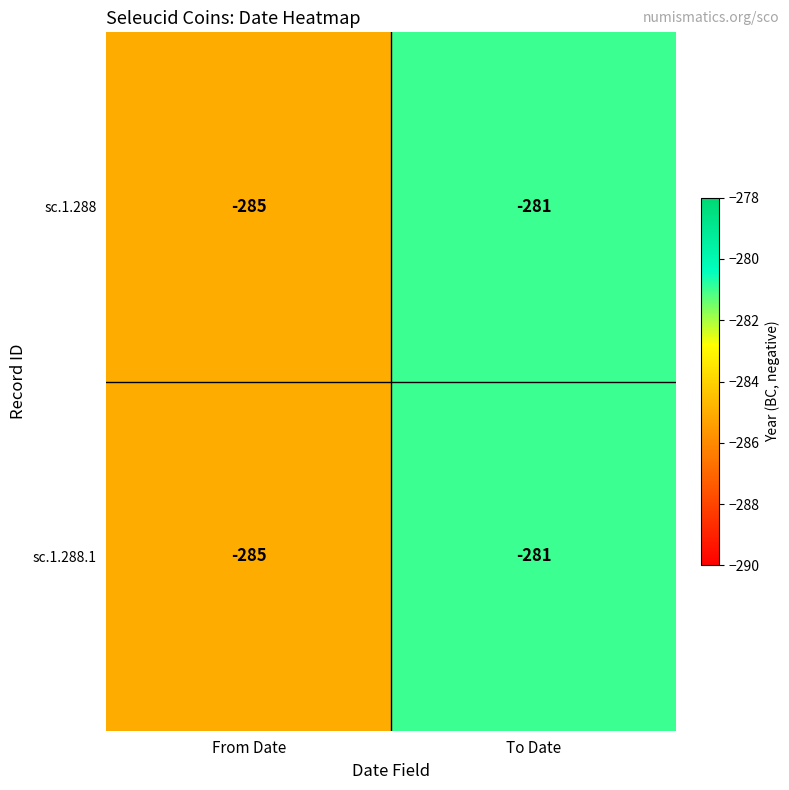

What is the approximate value of sc.1.288.1 at To Date?

-281